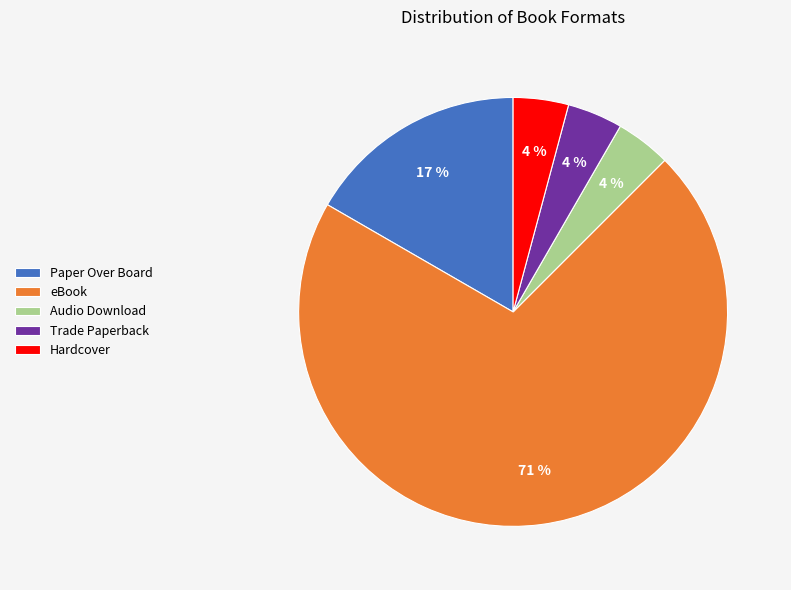

To the nearest percent, what is the difference between the largest and smallest slice percentages?

67%